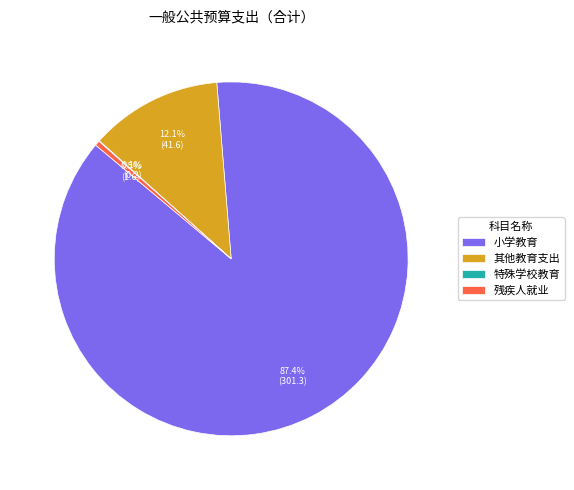

Does any single category account for the majority?

Yes